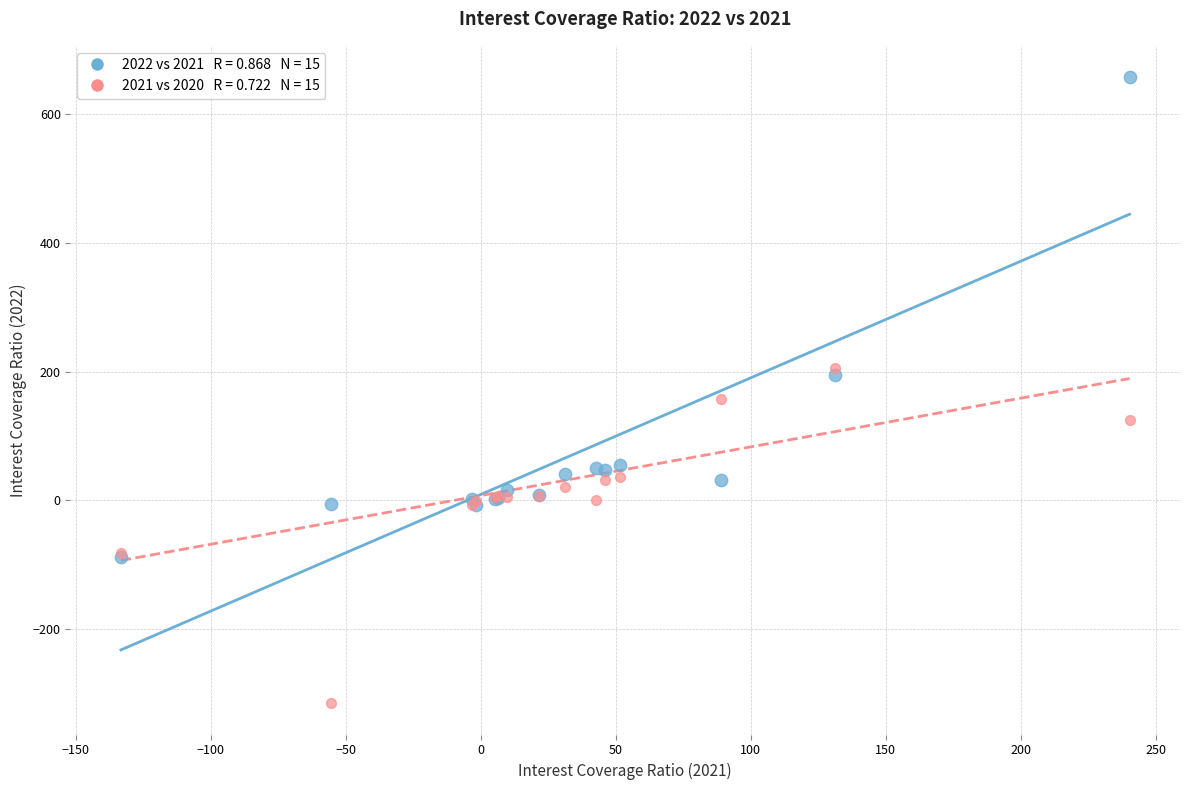

Across all series, what Y value is closest to 171?

158.0